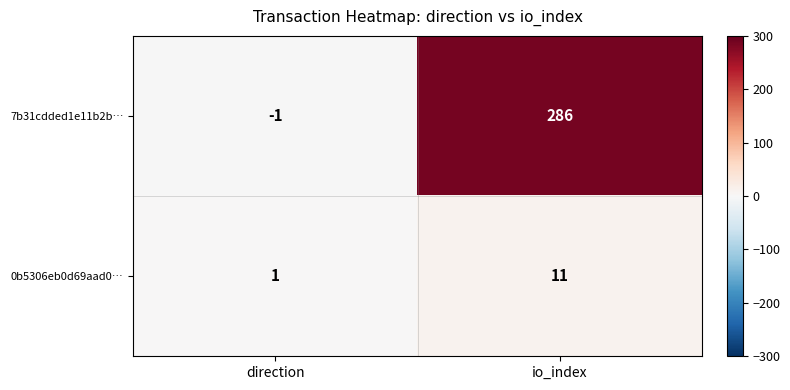

At which category is the sum across all series the highest?

io_index